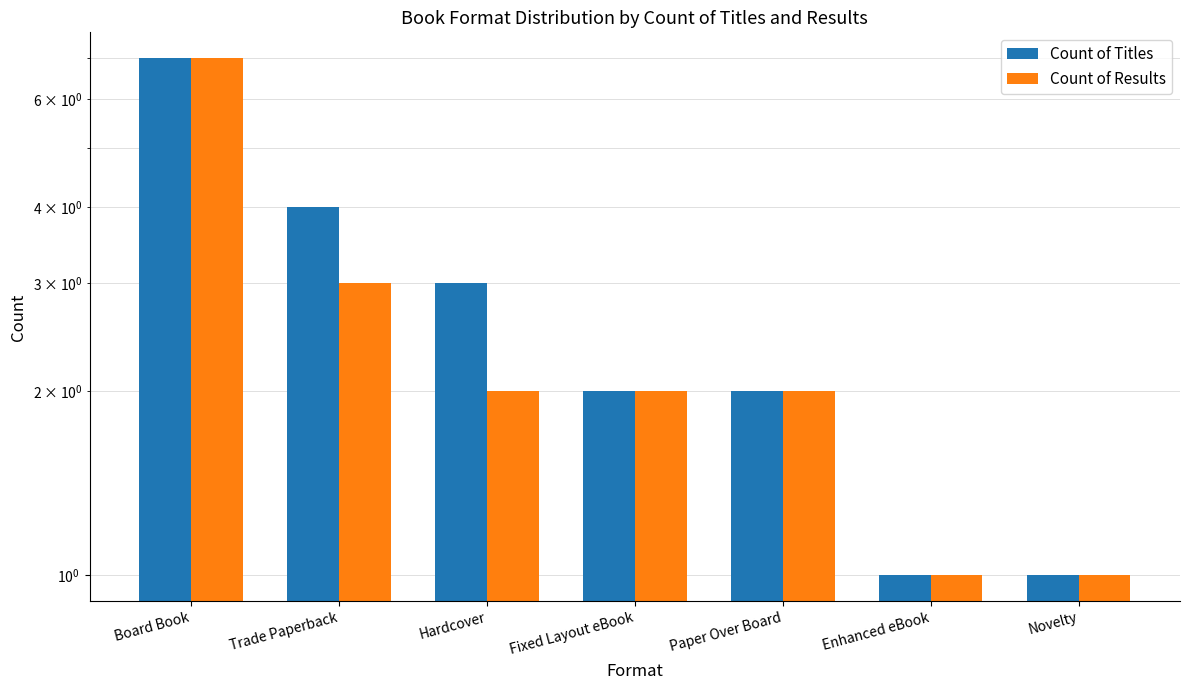

How many values in the Count of Titles series exceed 2?

3